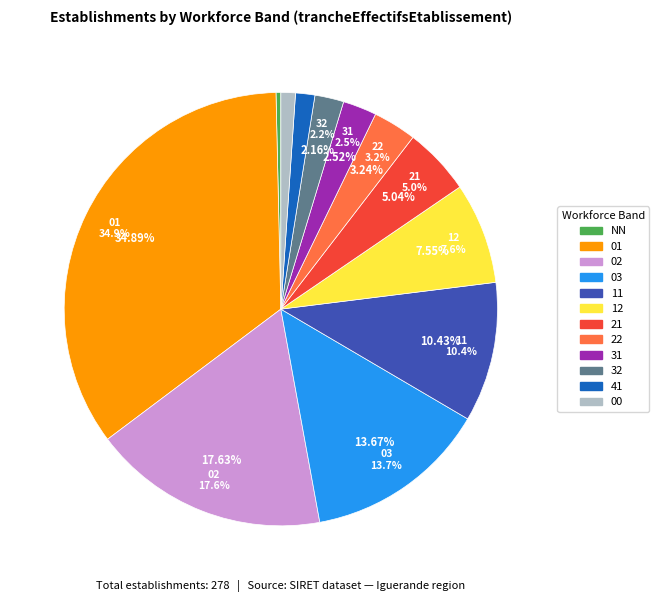

Is 03 the majority of the pie?

No